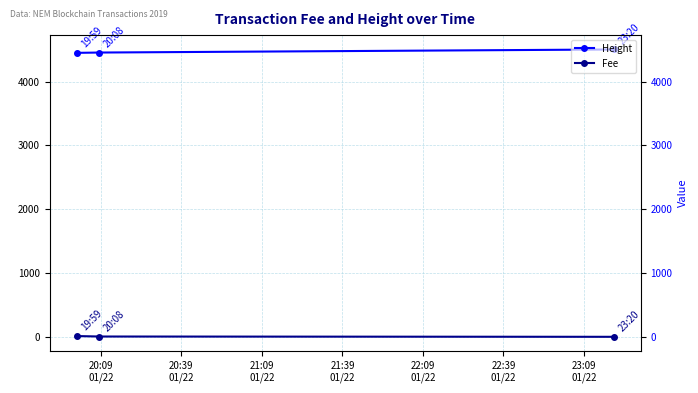

Reading left to right, extract all data points from this chart.

Height: 4450.0	4455.0	4503.0
Fee: 12.0	4.7	0.1